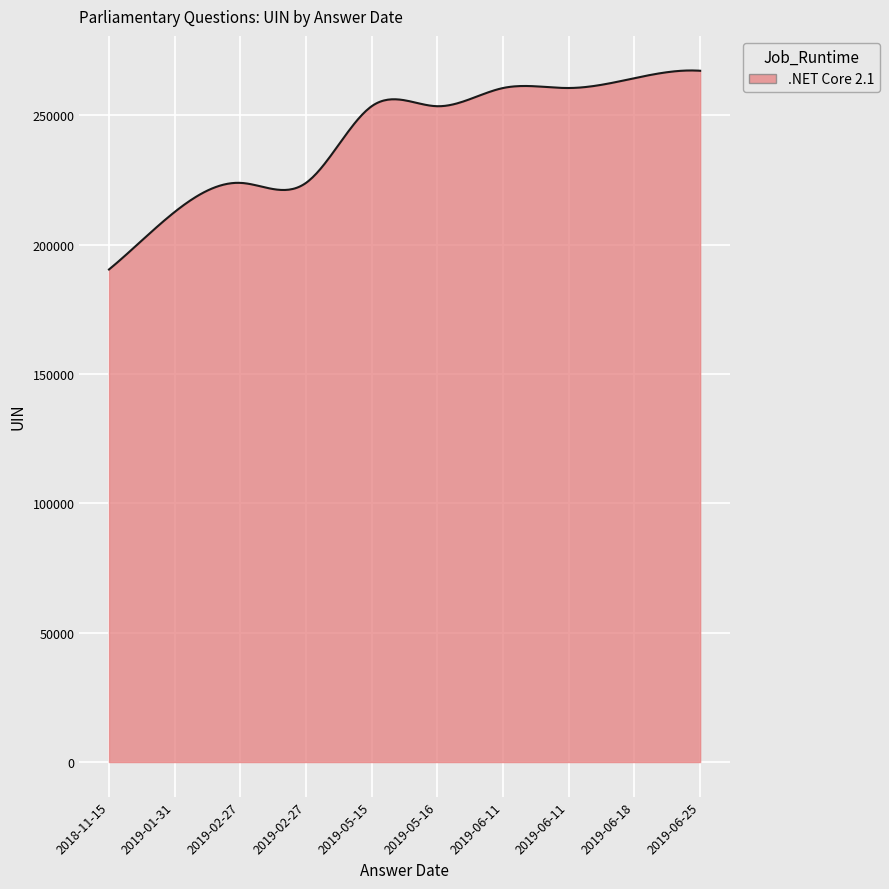

How many distinct data groups are displayed?

1